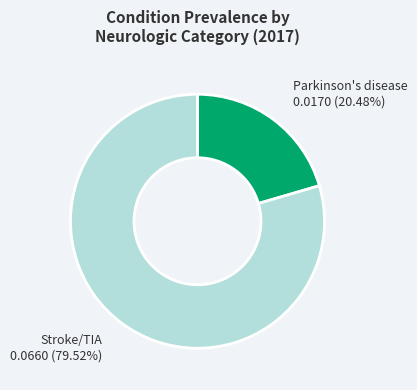

Is it true that Parkinson's disease is 20% of the pie?

True